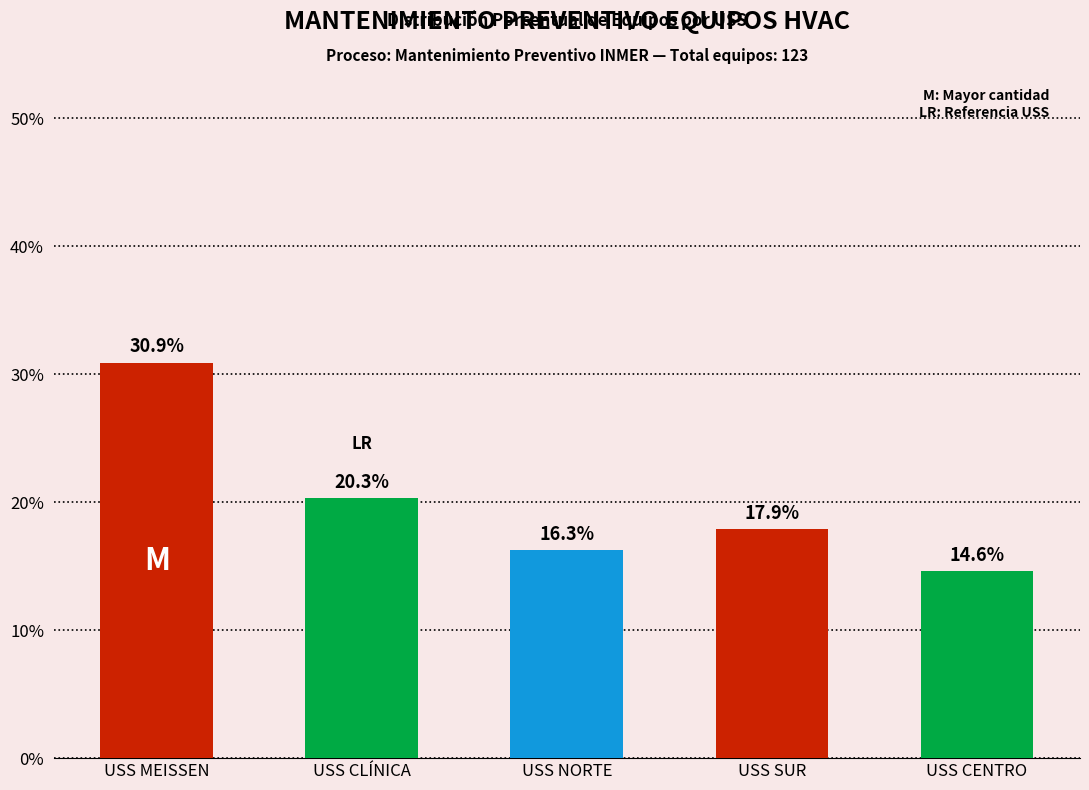

Which label corresponds to the smallest value in the chart?

USS CENTRO